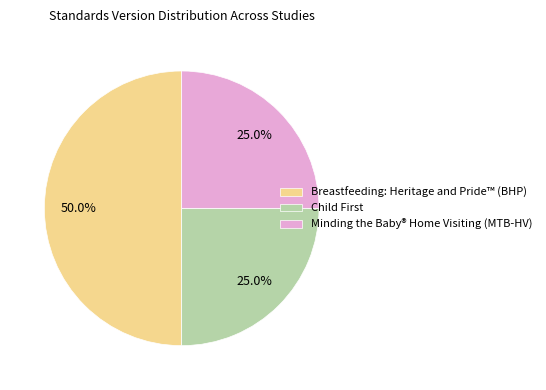

What percentage is NOT represented by Minding the Baby® Home Visiting (MTB-HV)?

75.0%